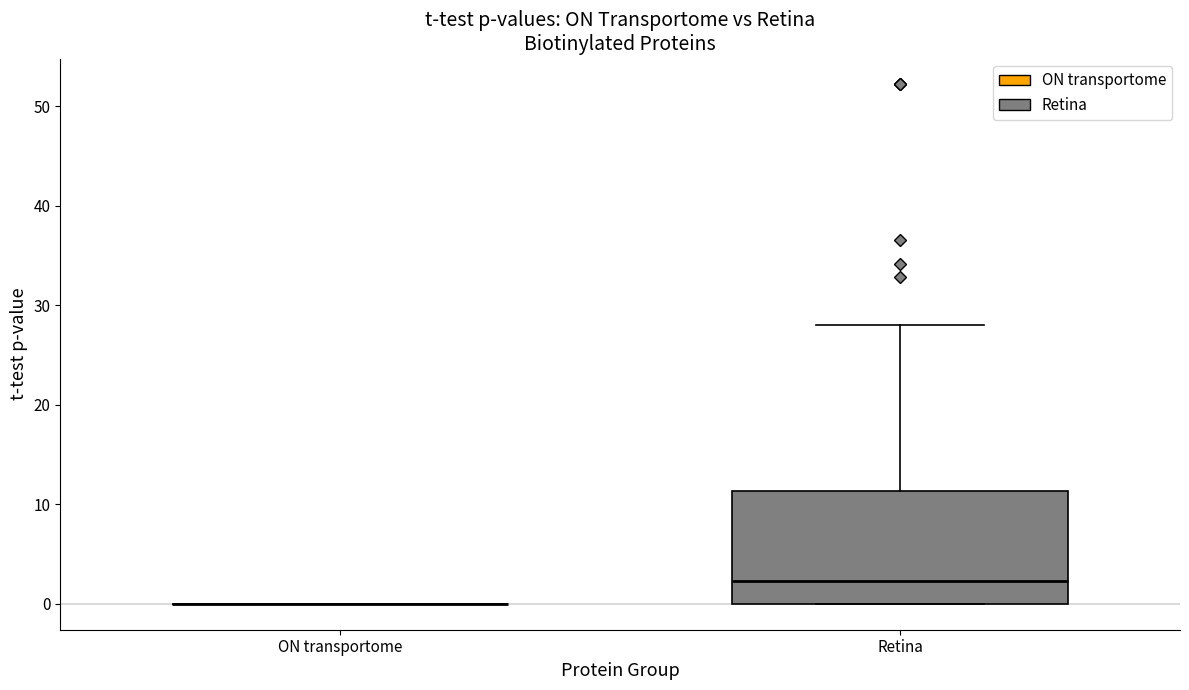

Comparing the boxes themselves (not the whiskers), which one is the tallest?

Retina